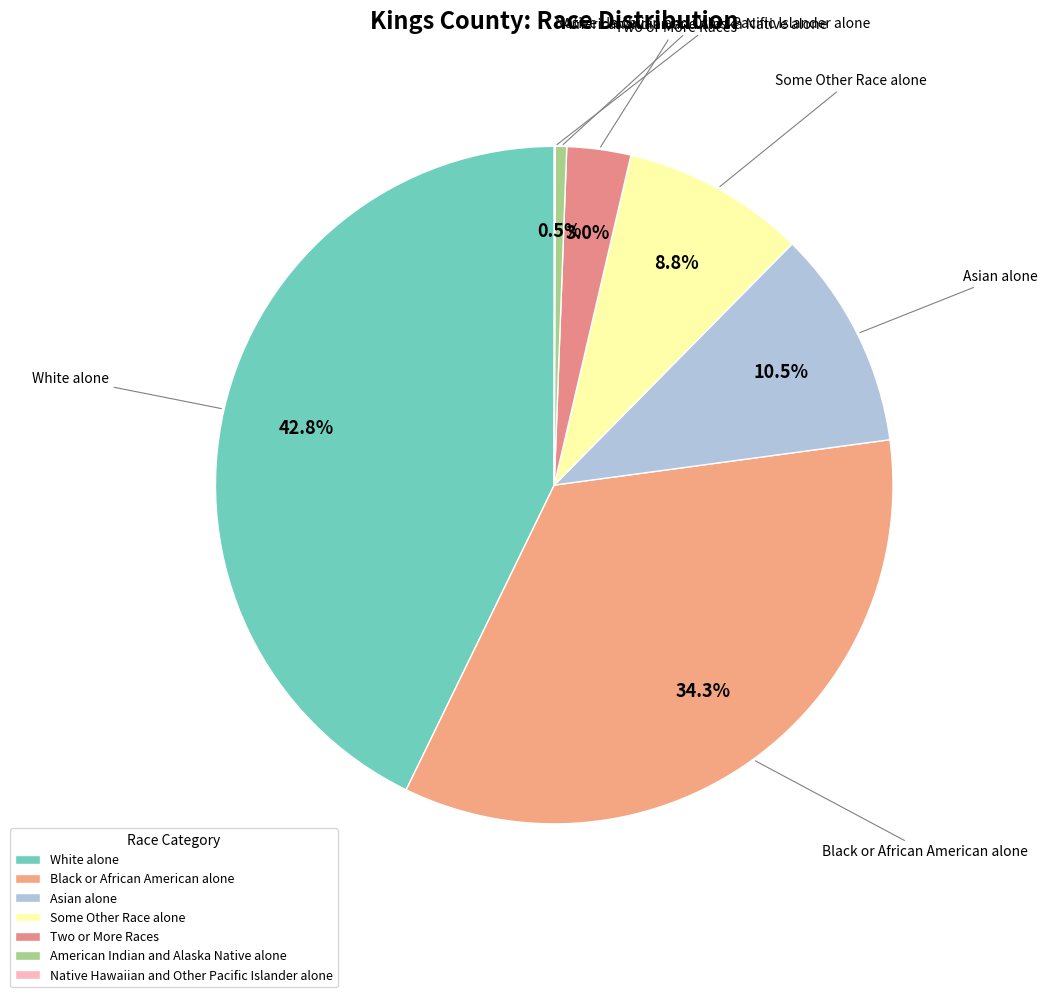

Between American Indian and Alaska Native alone and White alone, which is larger?

White alone